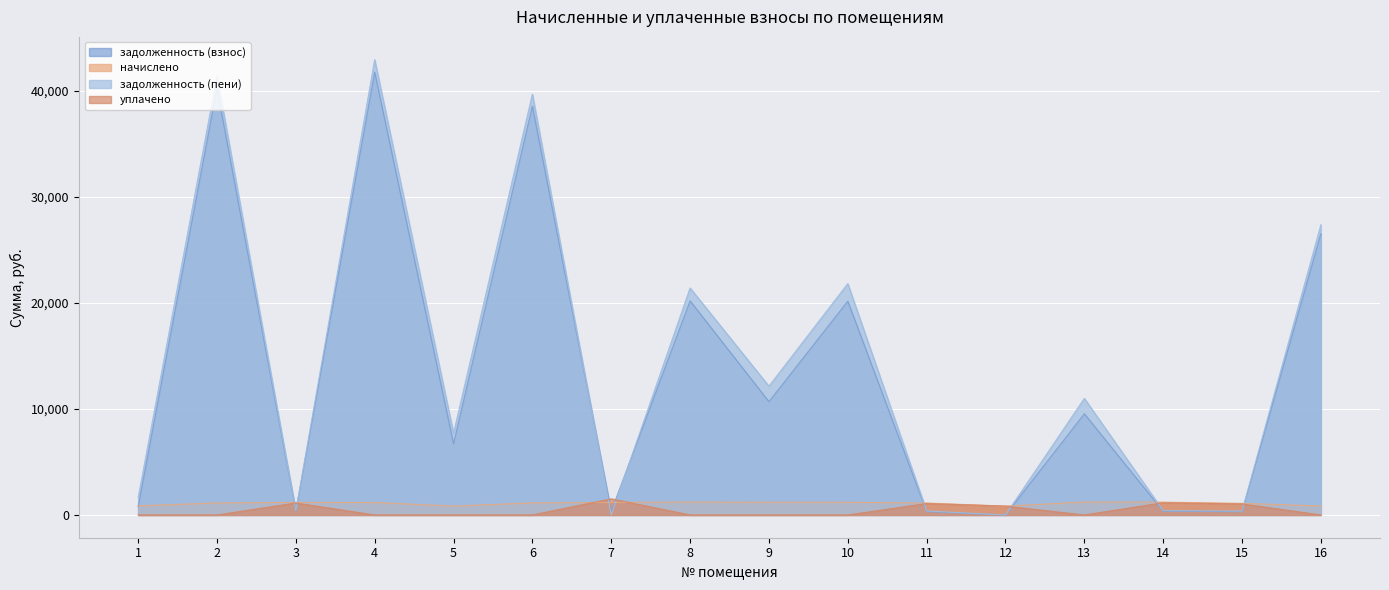

How many values in the задолженность (пени) series are below 10998?

8